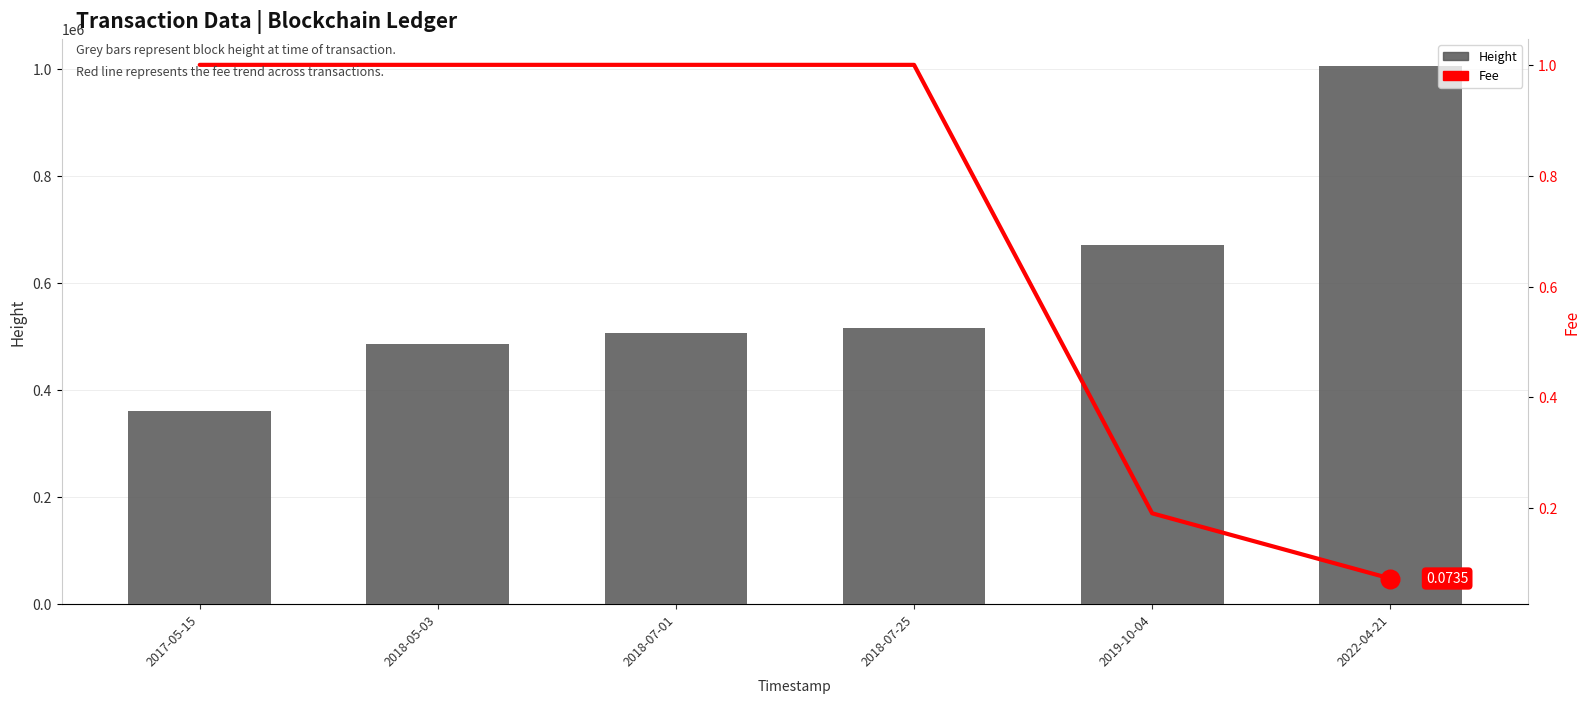

Which series contains the lowest Y value?

Fee